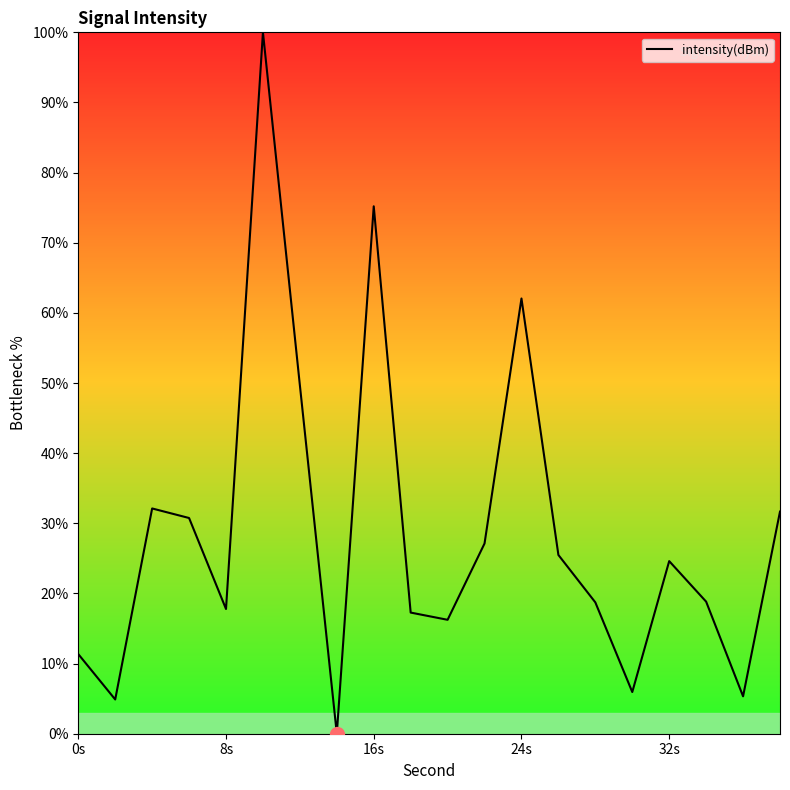

What is the difference between the maximum and second lowest values?

95.1